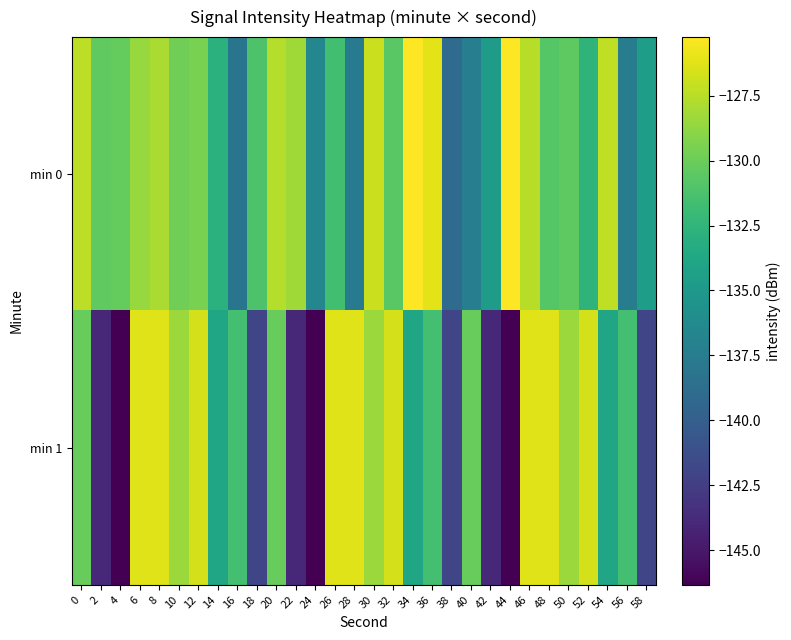

Rank the series at 12 from lowest to highest value.

min 0, min 1